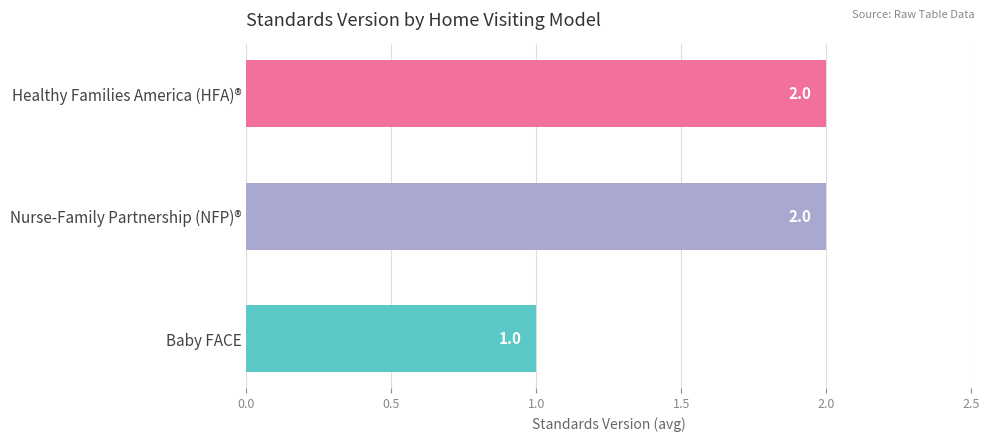

What is the minimum value shown in the chart?

1